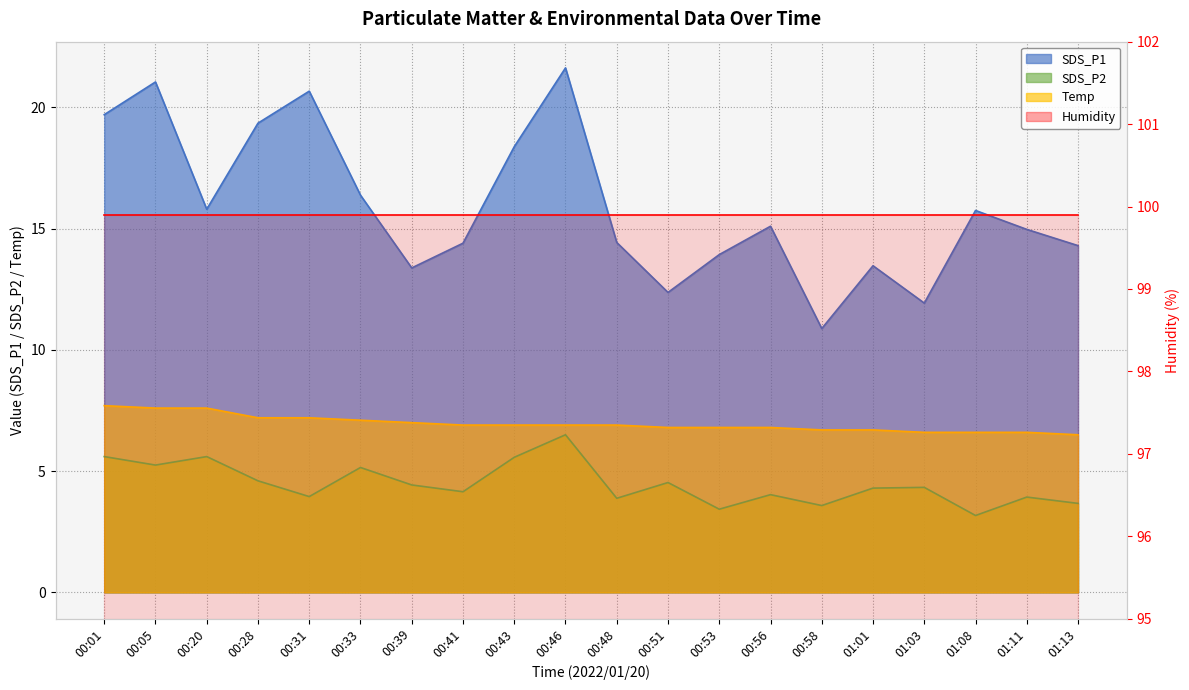

How many categories are shown in the chart?

20